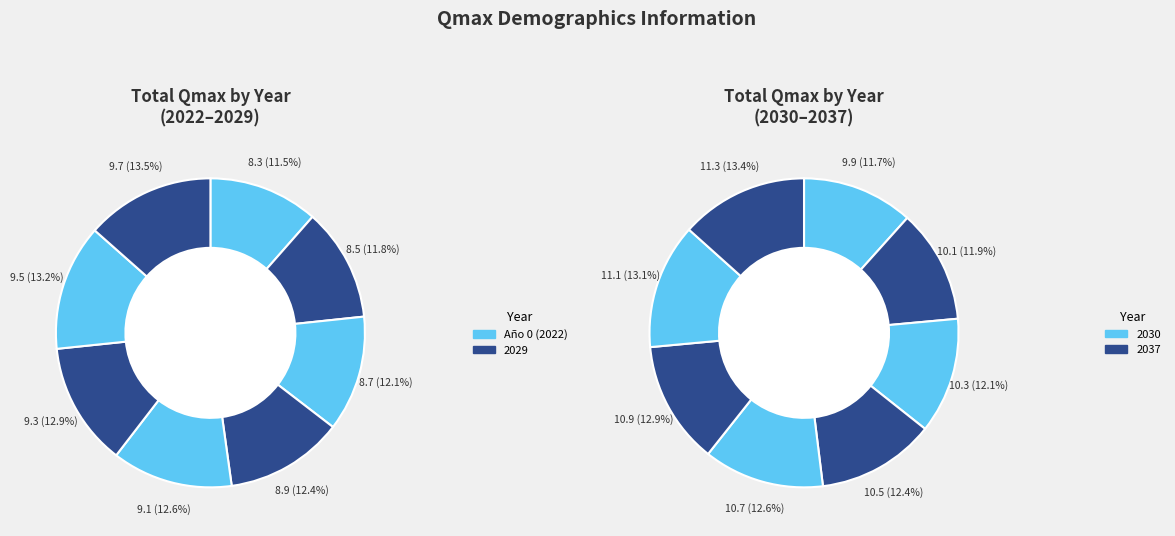

Which slice is the largest?

2037